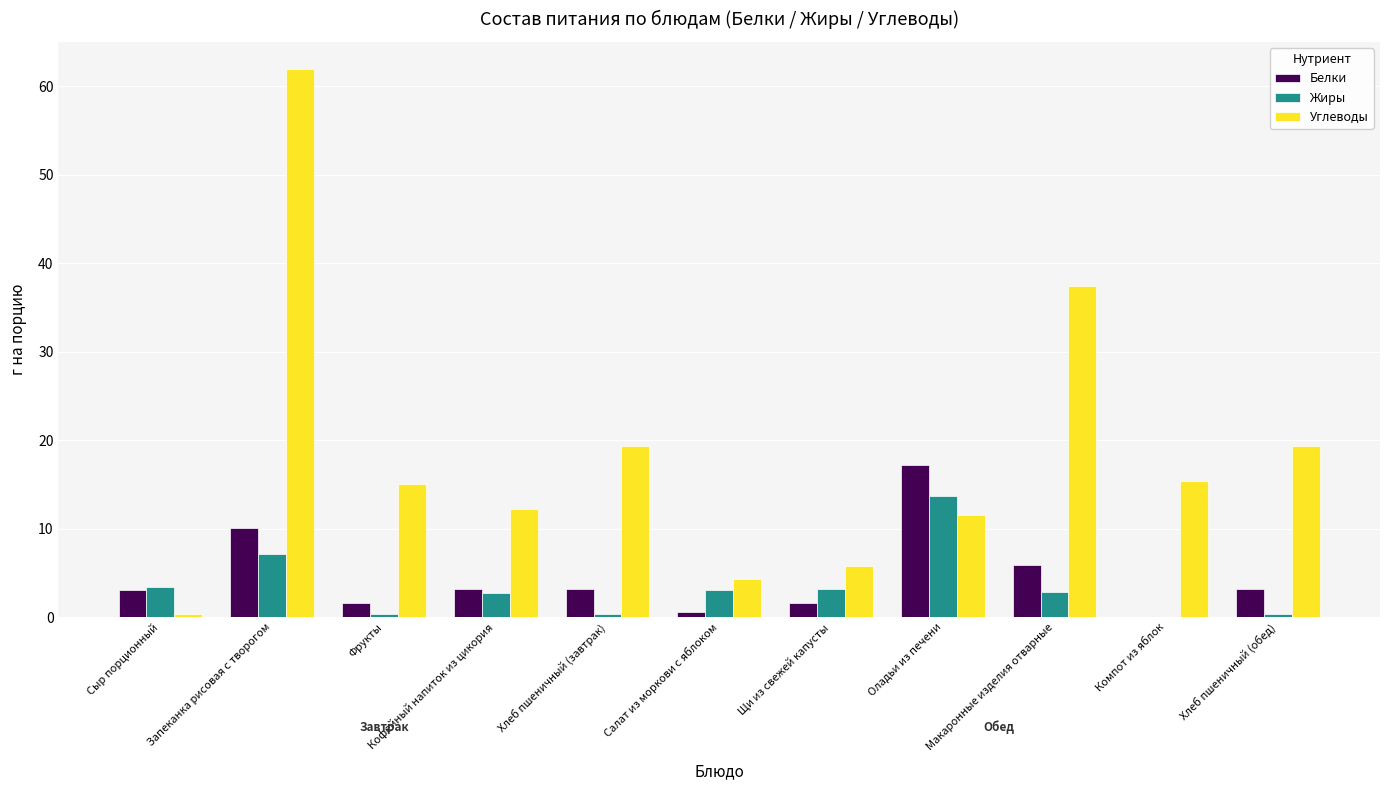

Is it true that Белки equals 1.6 at Фрукты?

True